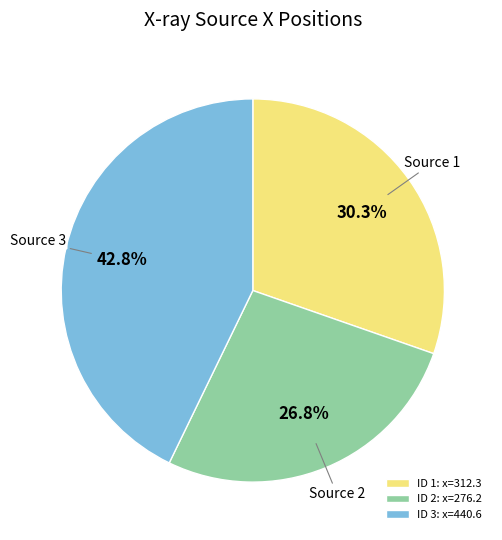

To the nearest percent, what is the average slice percentage?

33%